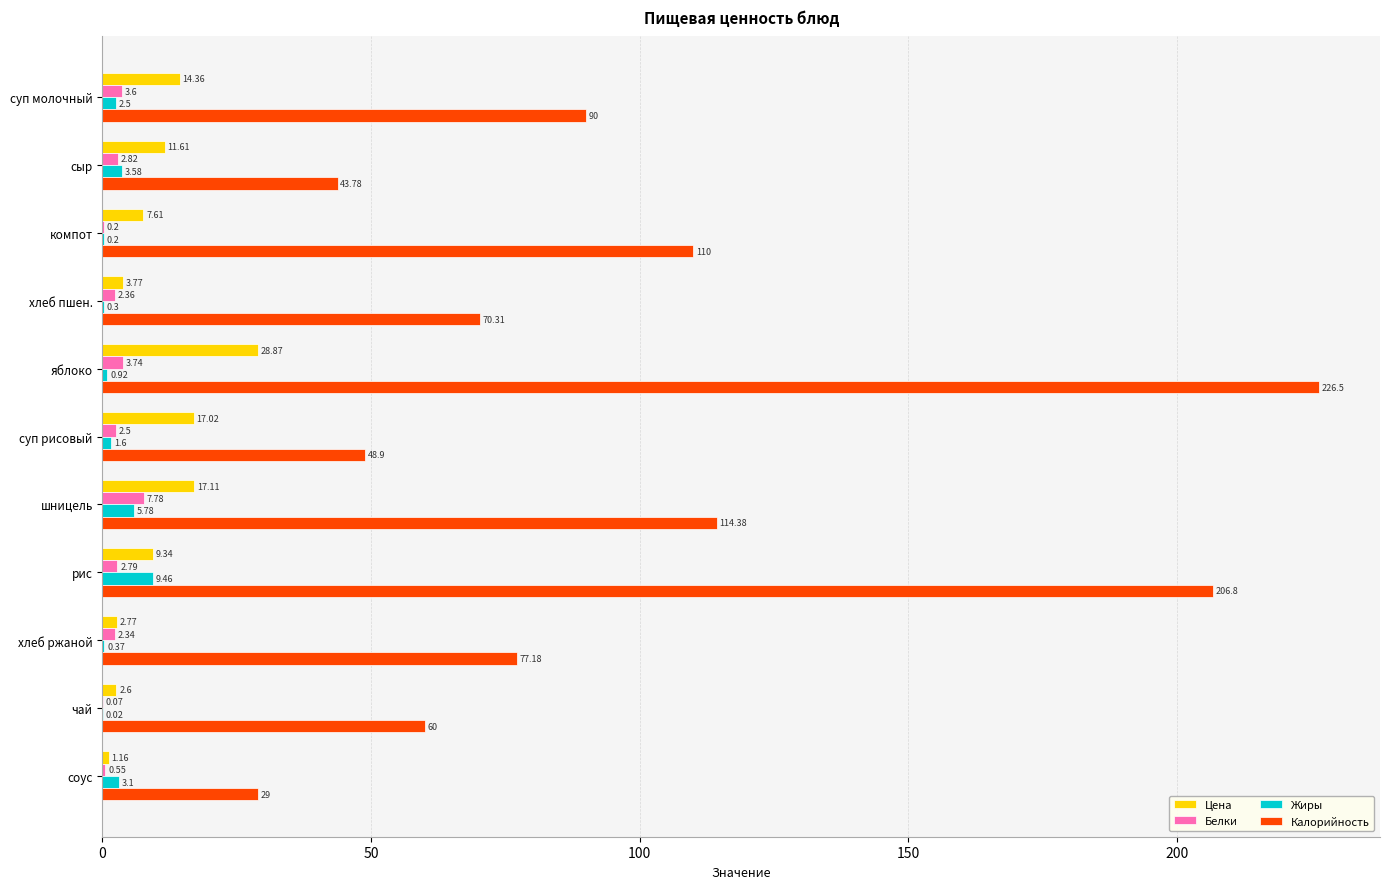

Between чай and соус, which series saw the biggest shift?

Калорийность